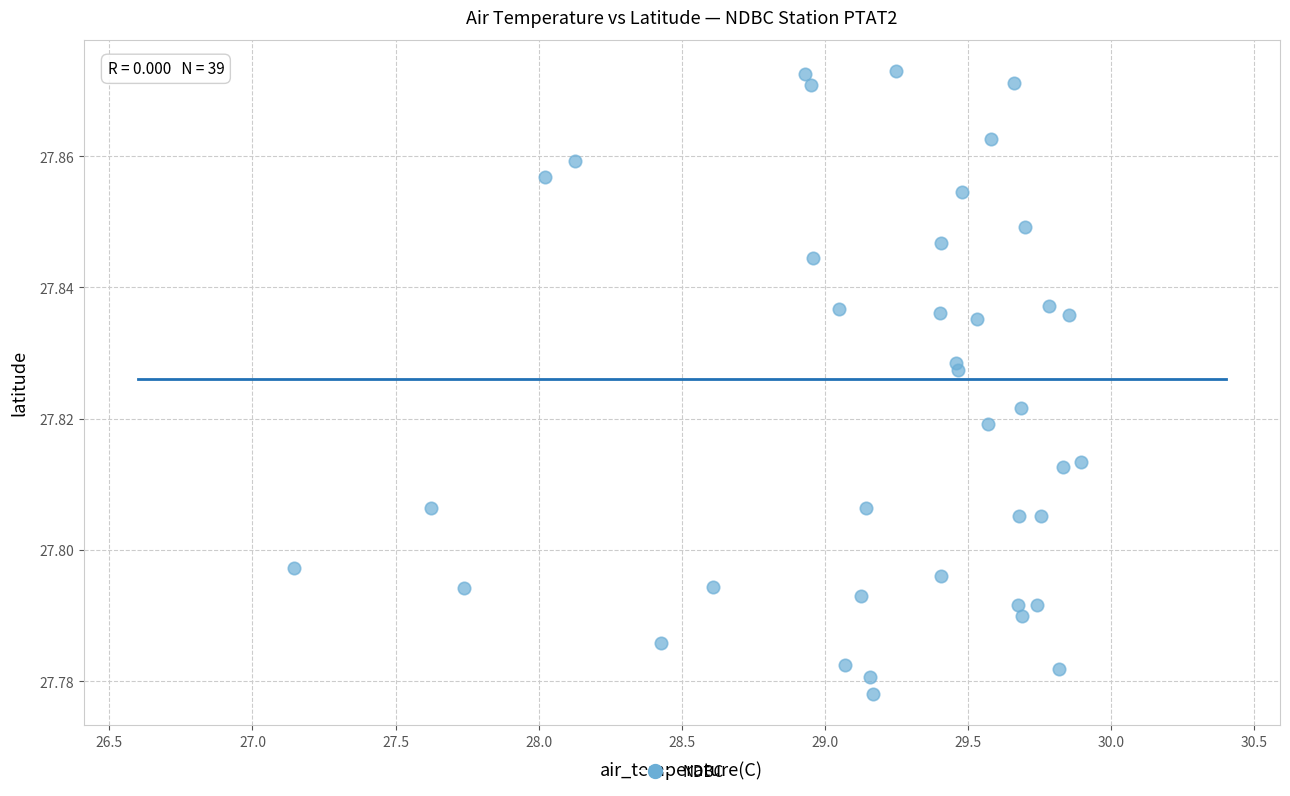

What is the range of X values (max minus min)?

2.8